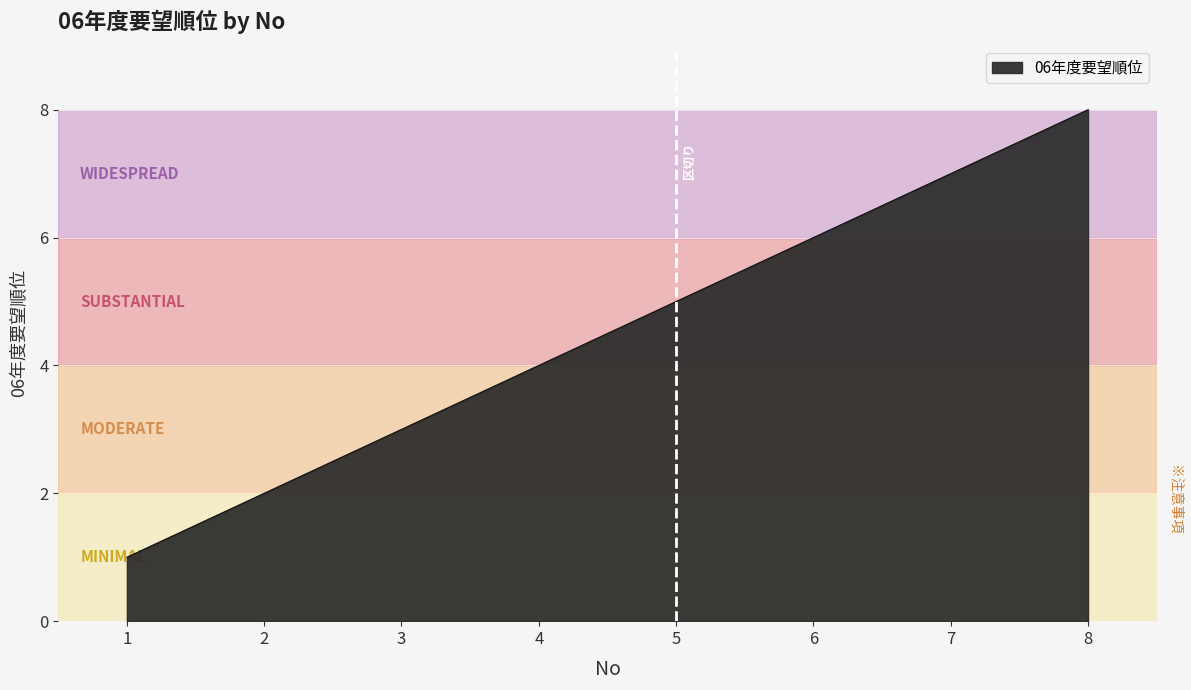

How many values are below 5?

4